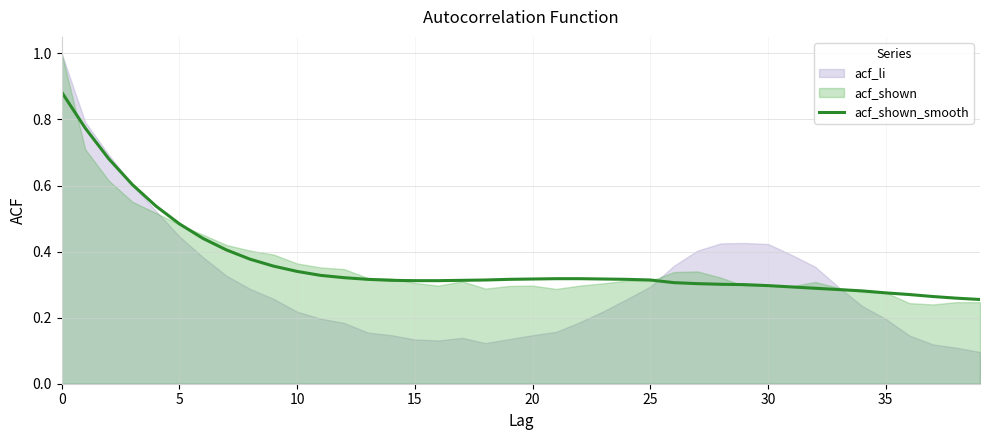

What is the difference between the maximum and second lowest values?

0.6